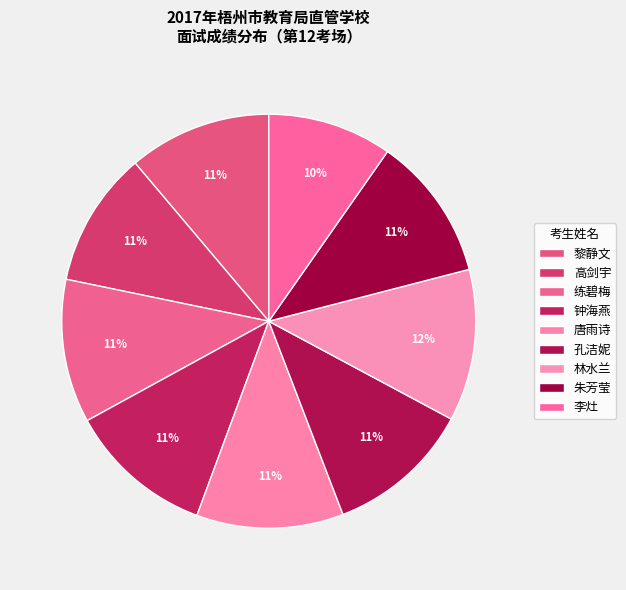

How much of the chart is everything except 黎静文?

88.8%